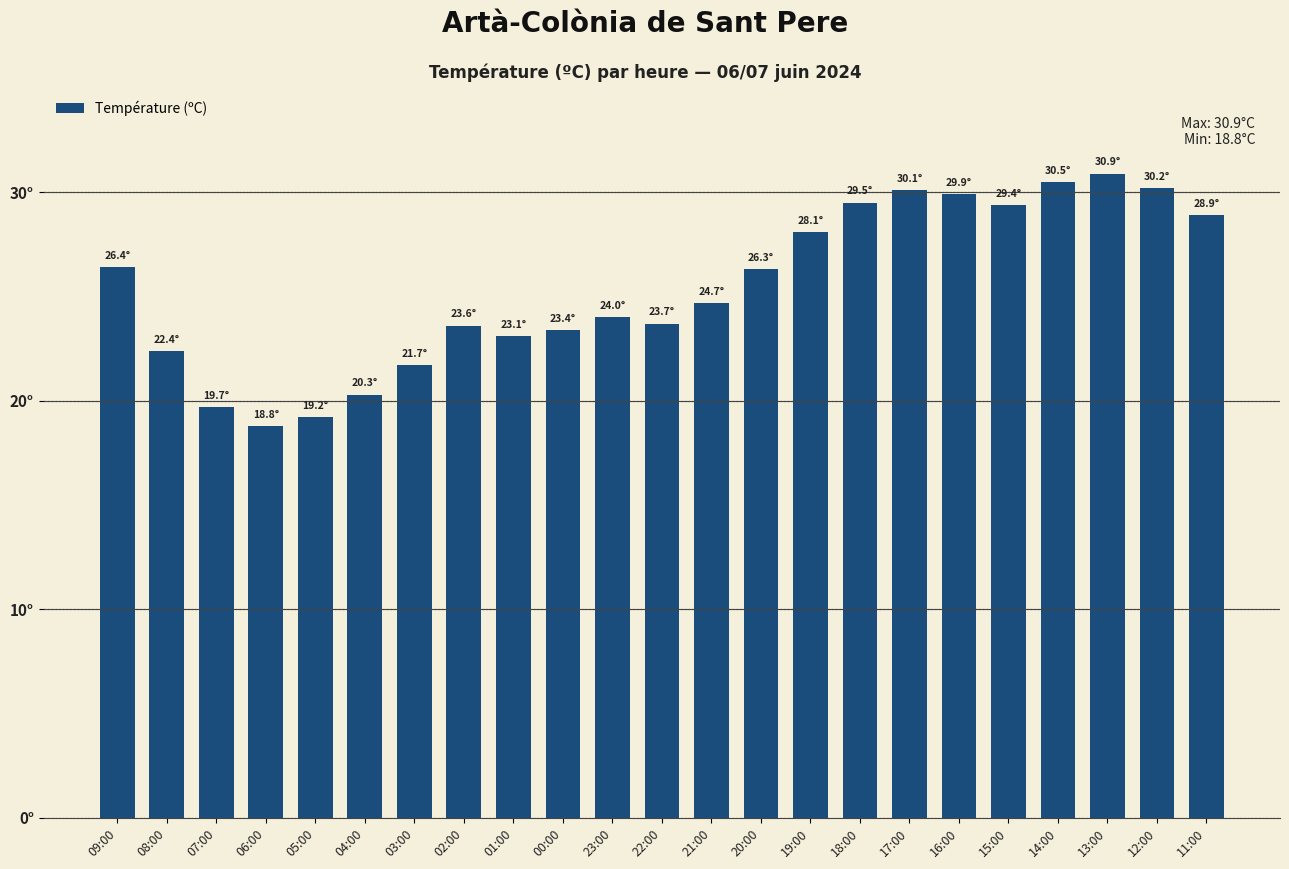

What position from the right is 07:00?

21